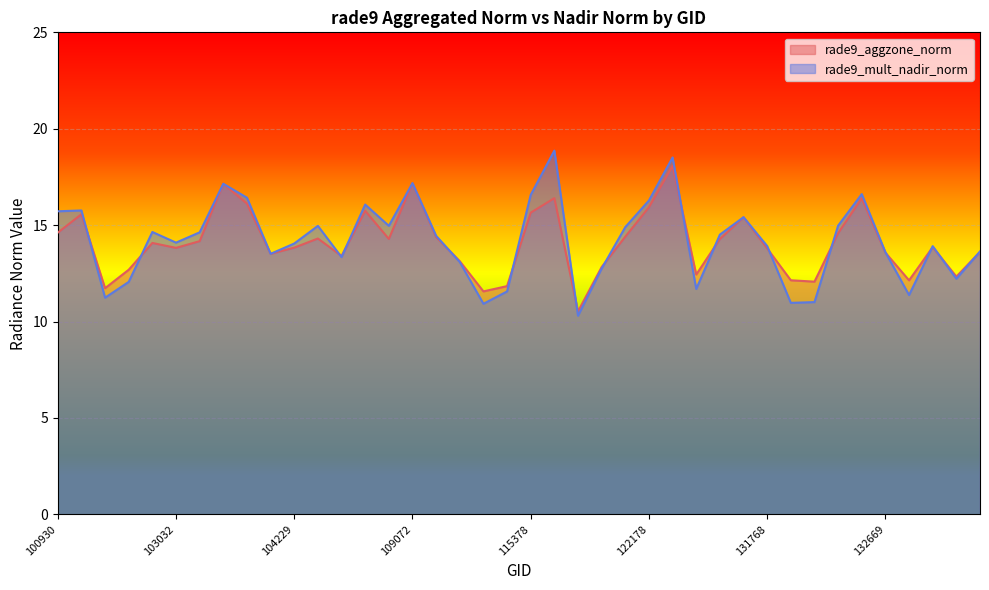

At which category does the chart reach its minimum across all series?

115764